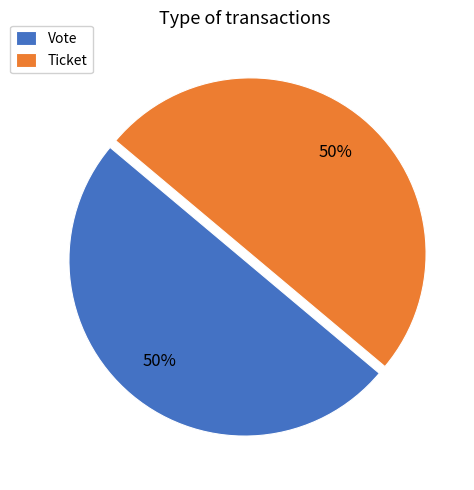

To the nearest percent, what is the difference between the largest and smallest slice percentages?

0%